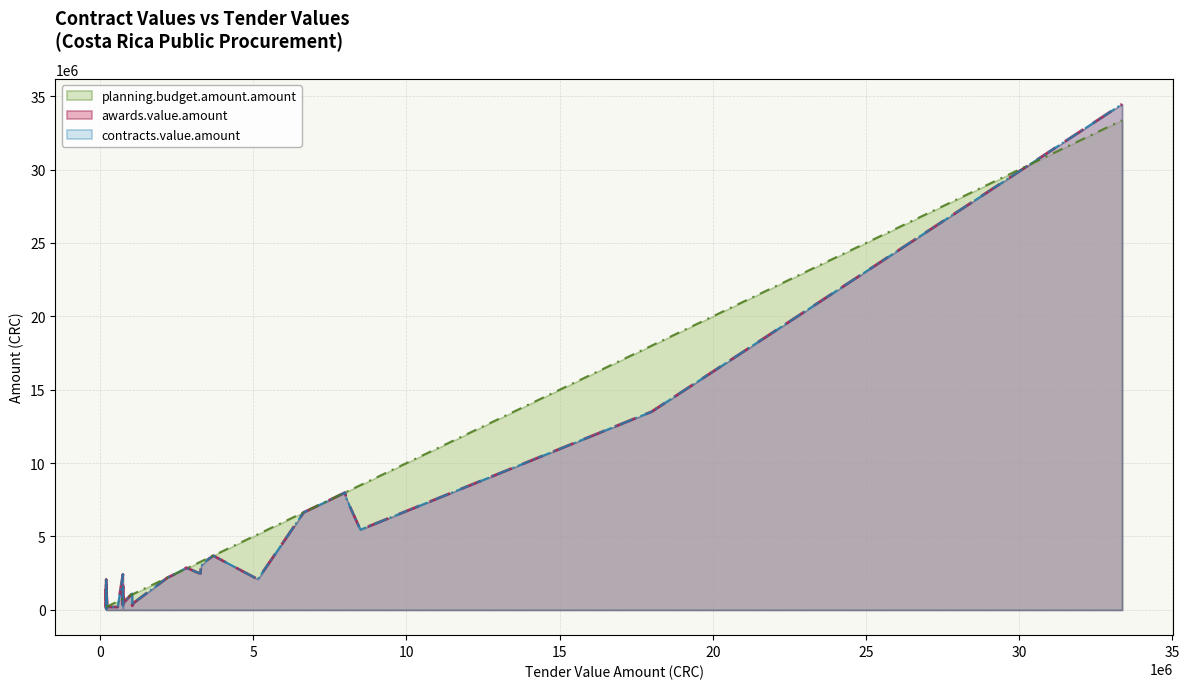

What is the difference between the highest and lowest values at 14?

618017.5